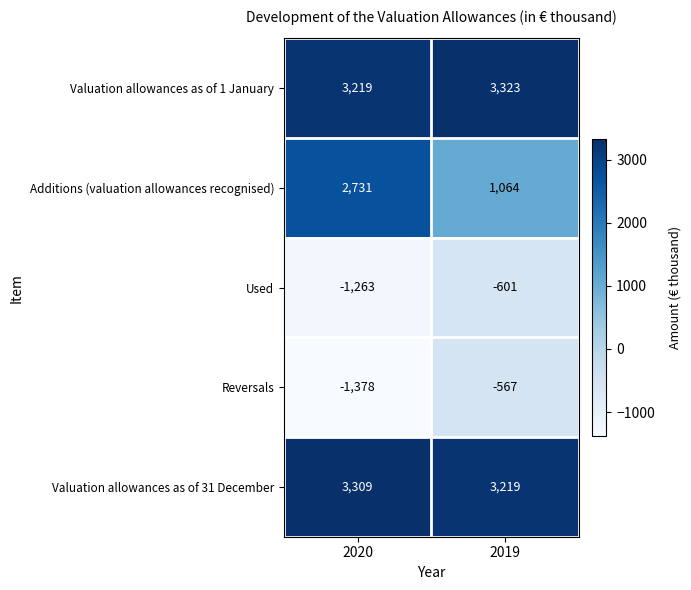

Which series has the widest spread of values?

Additions (valuation allowances recognised)